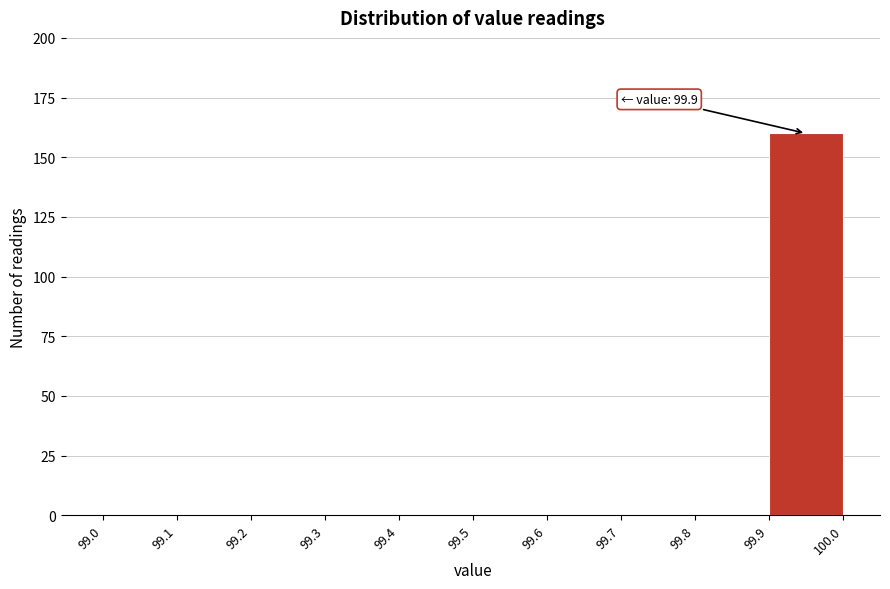

Which range on the x-axis has the tallest bar?

99.9 to 100.0